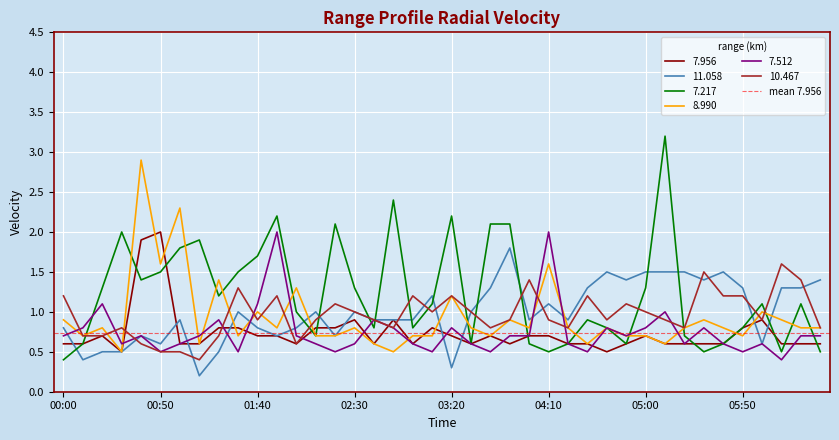

Rank the categories by 8.990 value from lowest to highest.

00:30, 02:50, 01:10, 02:40, 04:30, 05:10, 00:10, 01:30, 02:10, 02:20, 03:00, 03:10, 03:40, 04:50, 05:00, 05:50, 00:20, 01:50, 02:30, 03:30, 04:00, 04:20, 04:40, 05:20, 05:40, 06:20, 06:30, 00:00, 03:50, 05:30, 06:10, 01:40, 06:00, 03:20, 02:00, 01:20, 00:50, 04:10, 01:00, 00:40